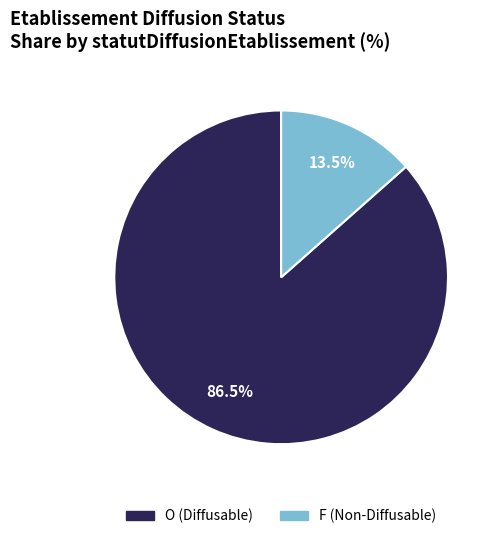

What is the majority slice?

O